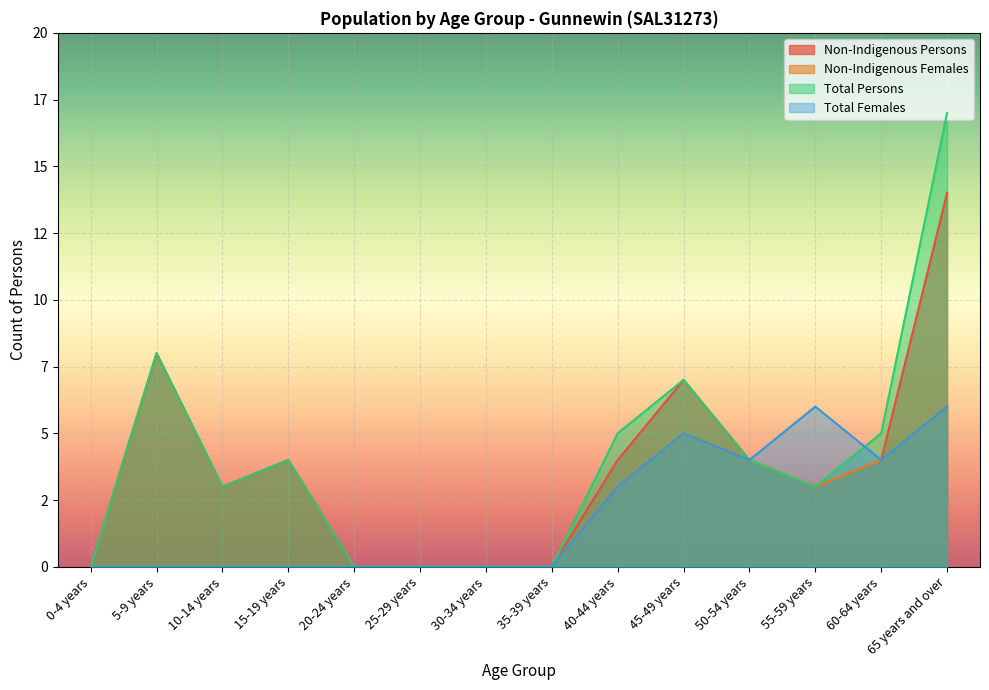

What is the average value of the Non-Indigenous Females series?

2